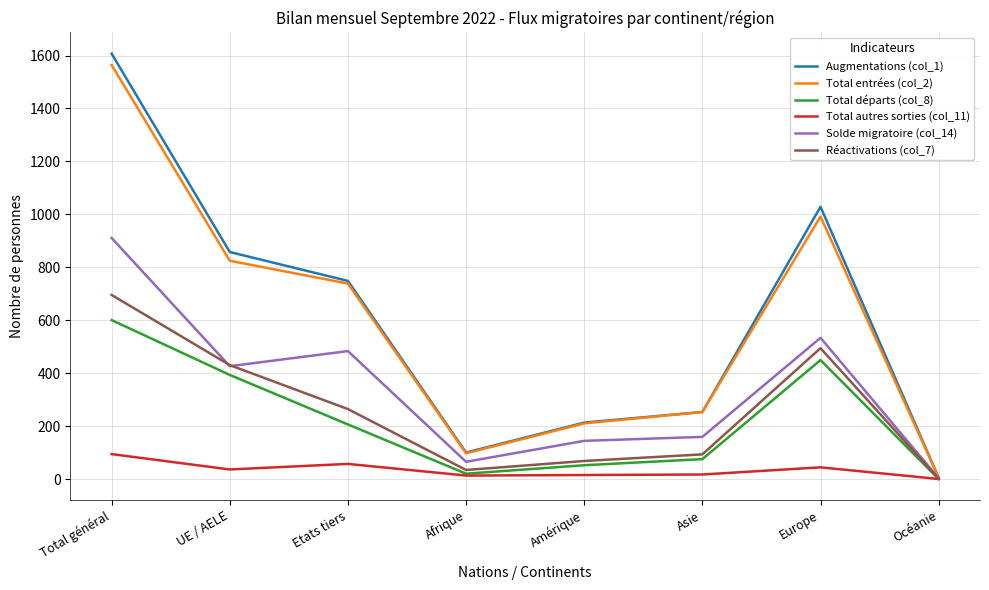

What is the difference between the Réactivations (col_7) values at Océanie and Total général?

694